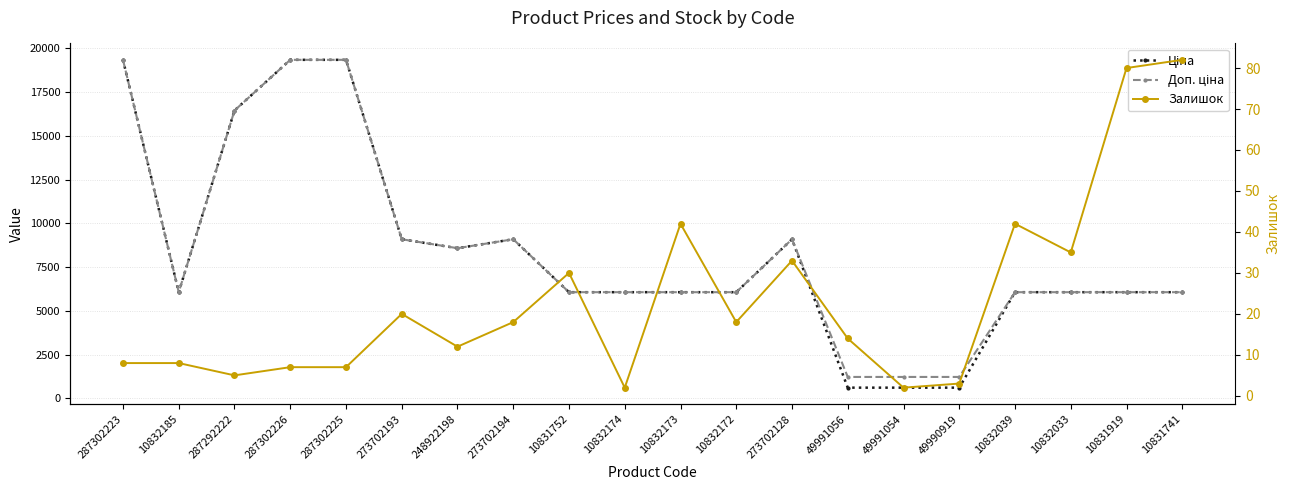

The value of Залишок at 10832172 is 18.0. True or false?

True